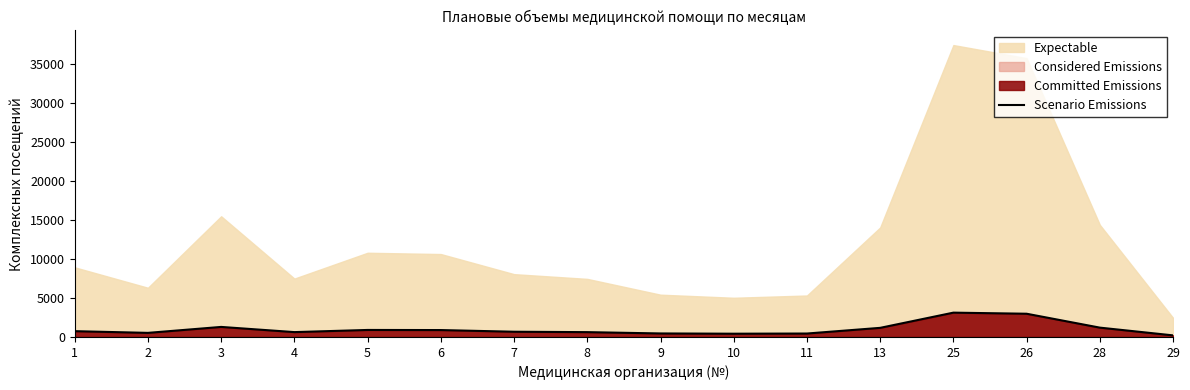

List the labels in order of value, largest first.

25, 26, 3, 28, 13, 5, 6, 1, 7, 4, 8, 2, 9, 11, 10, 29